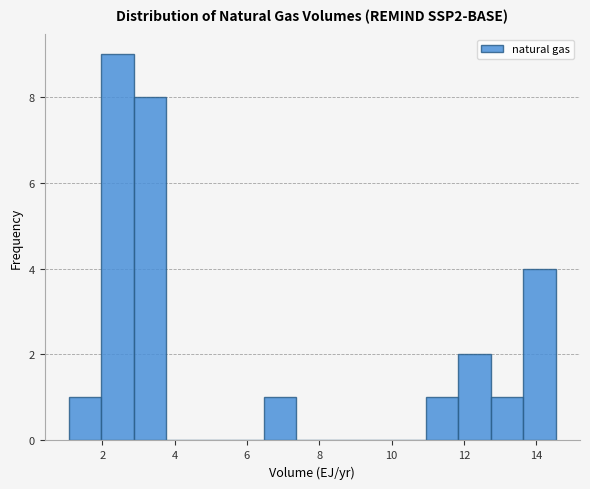

Which range on the x-axis has the tallest bar?

2.0 to 2.8